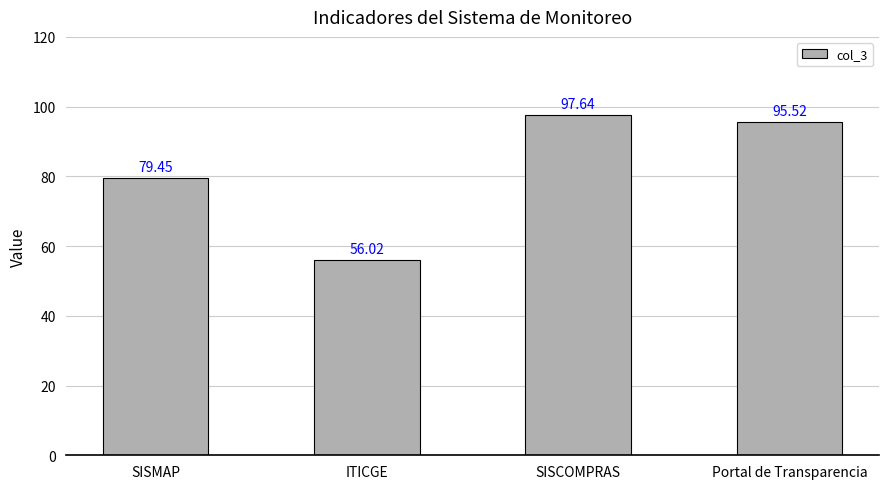

Between SISMAP and ITICGE, which is larger?

SISMAP